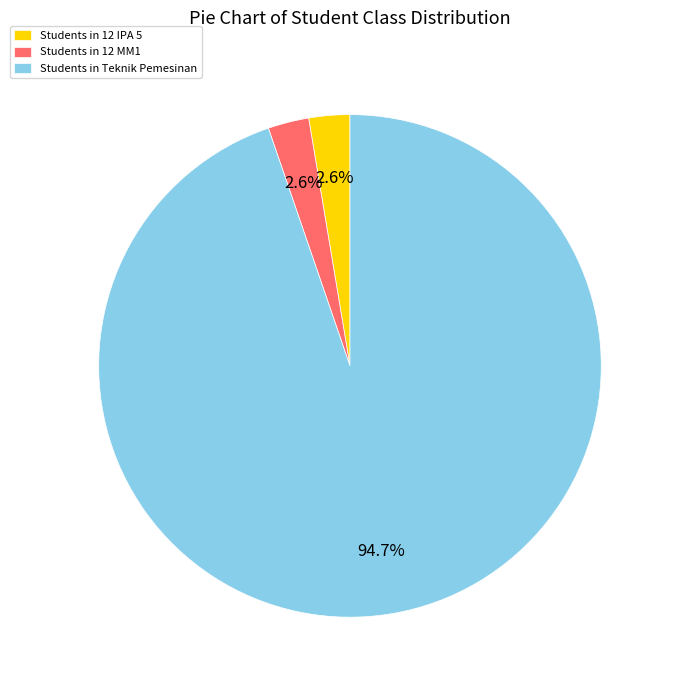

Does Students in 12 IPA 5 account for over 50% of the chart?

No